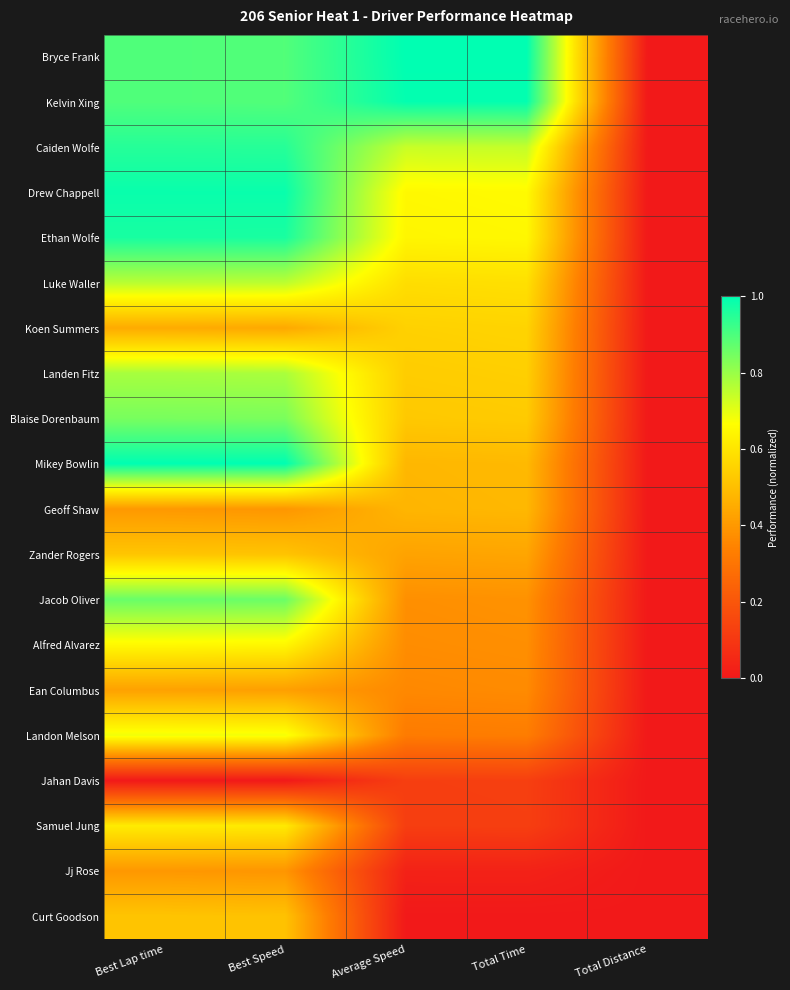

At how many categories does at least one series exceed 0?

4